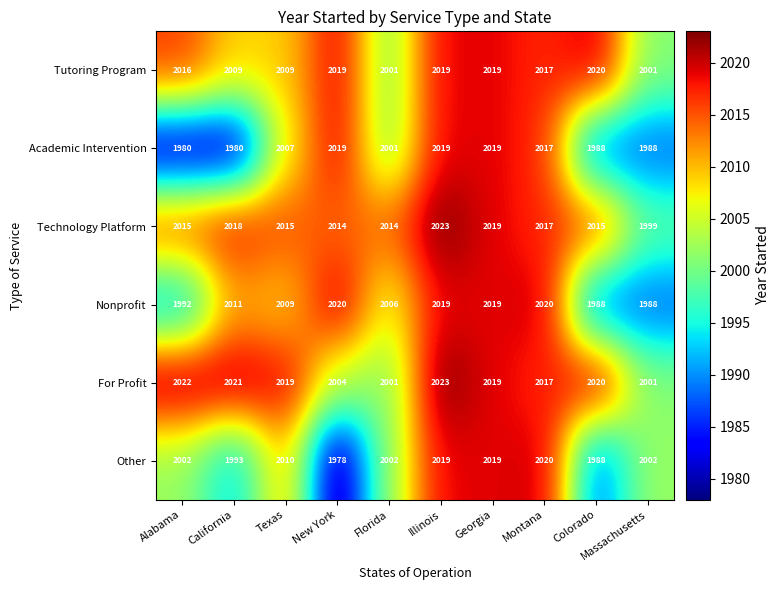

Which category has the lowest value in the Technology Platform series?

Massachusetts